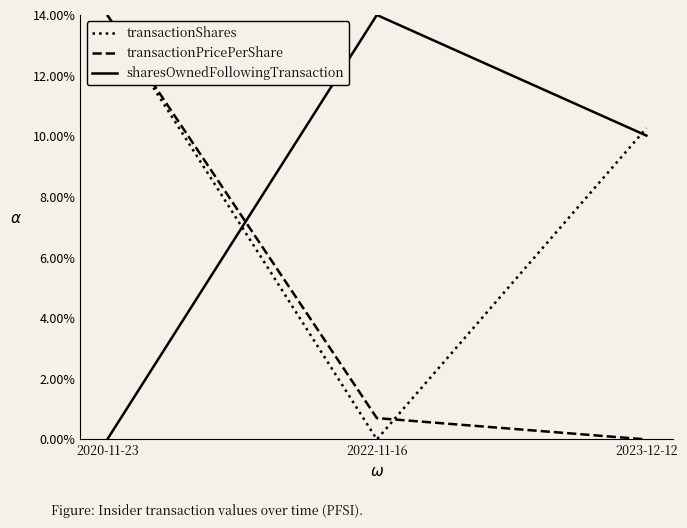

Where is transactionPricePerShare nearest to the value 0?

2023-12-12